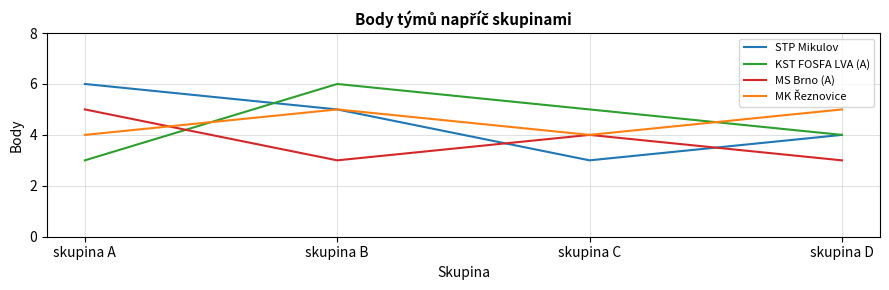

True or false: MS Brno (A) has a value of 5 at skupina B.

False